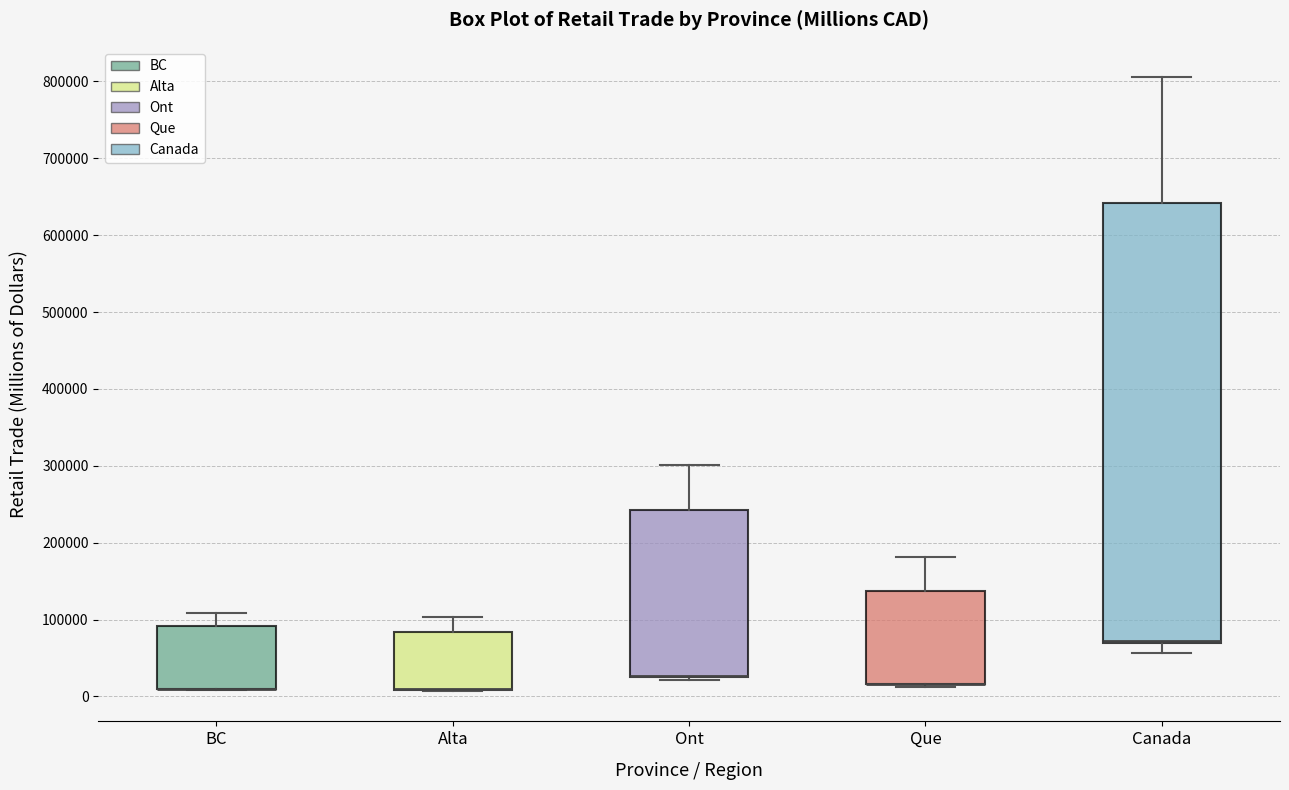

Comparing the boxes themselves (not the whiskers), which one is the tallest?

Canada